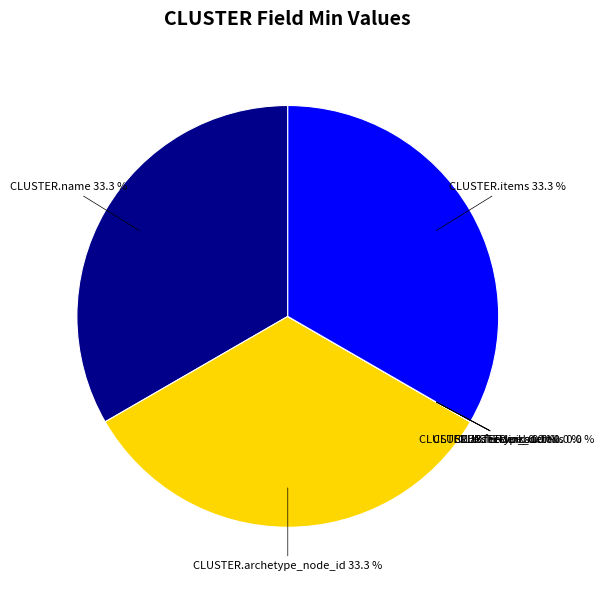

Is CLUSTER.archetype_details the majority of the pie?

No